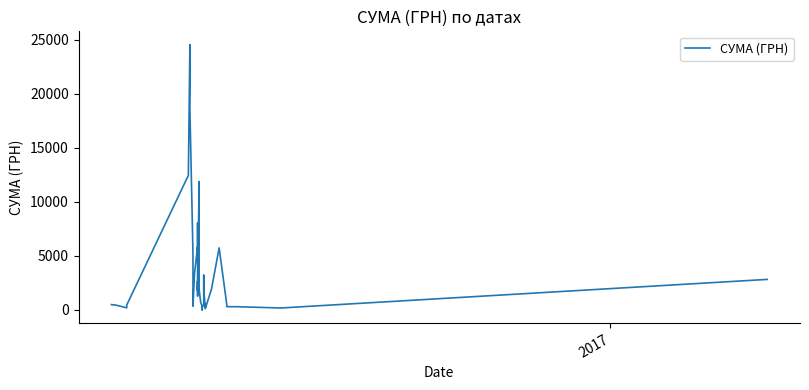

Is it true that the value at 2 is 47.7?

False